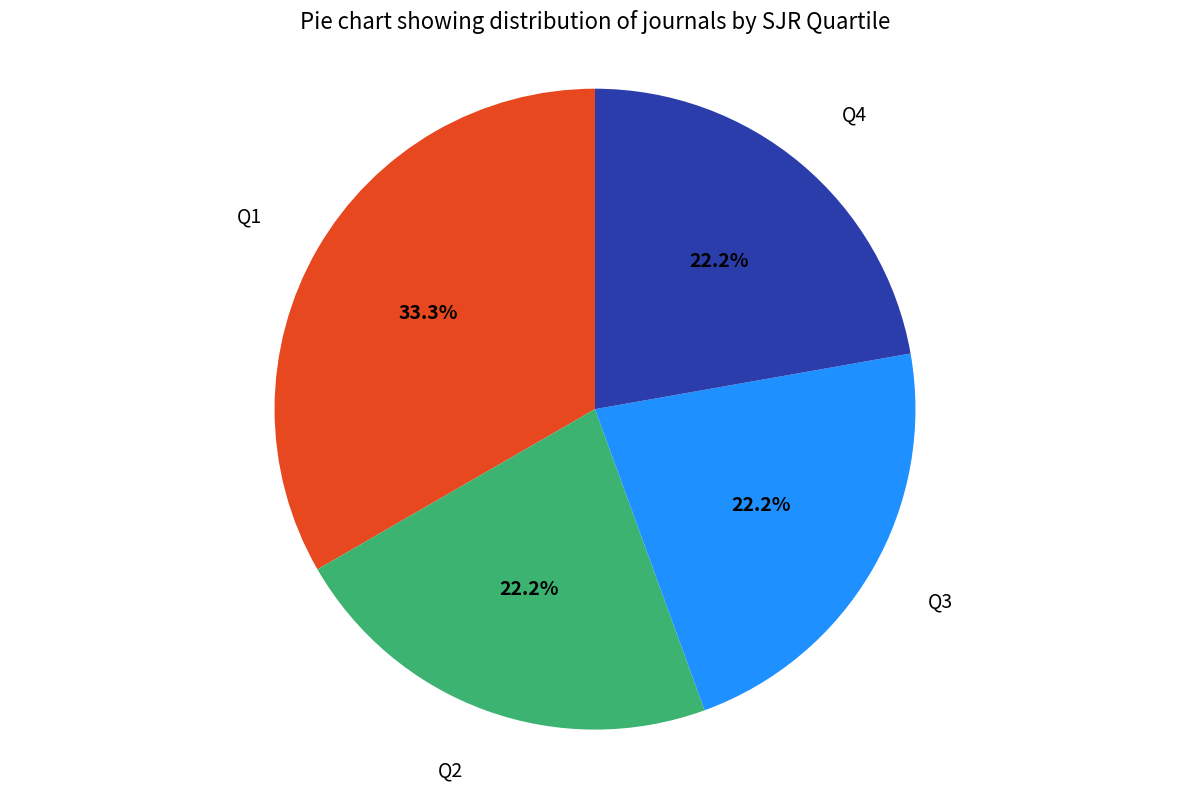

Is there a majority slice in this chart?

No